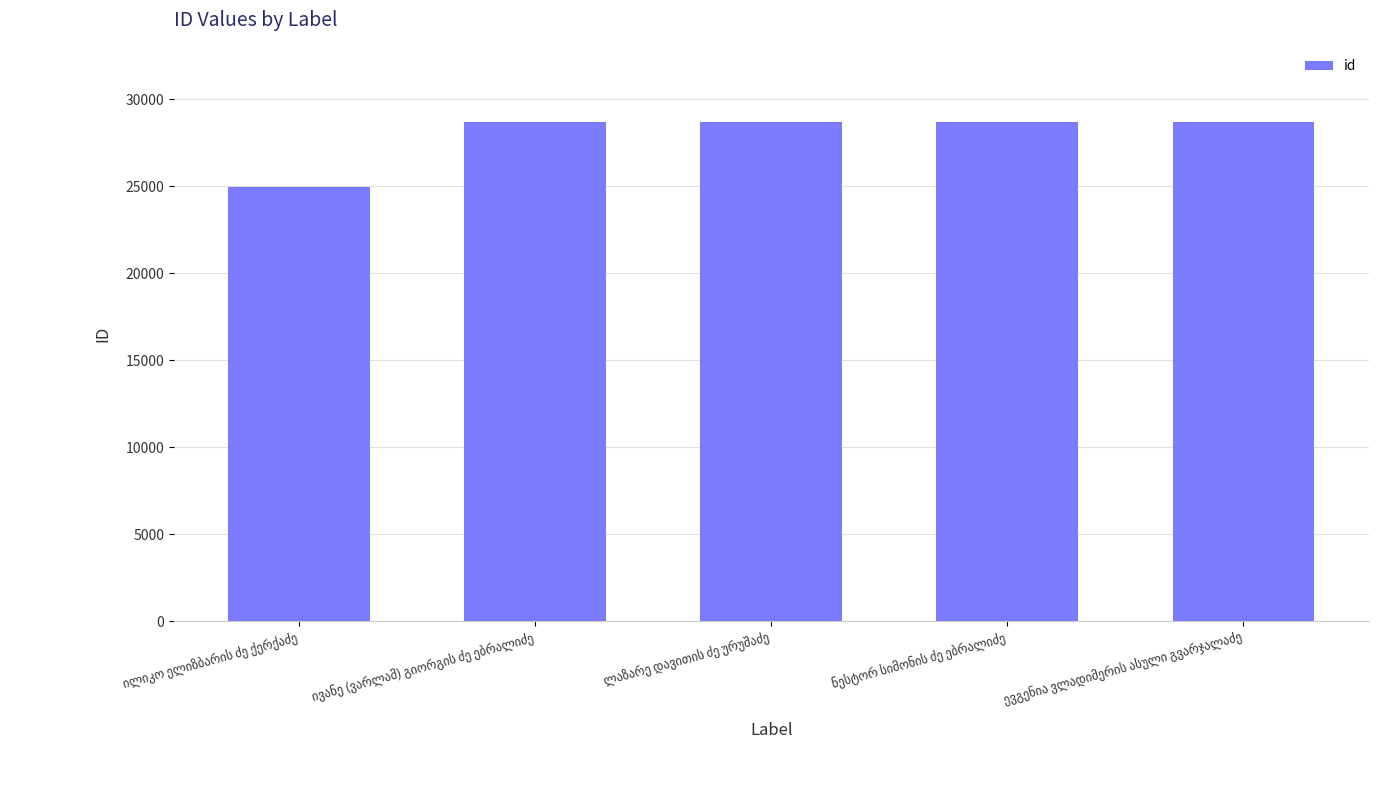

What is the value of the 4th bar from the left?

28690